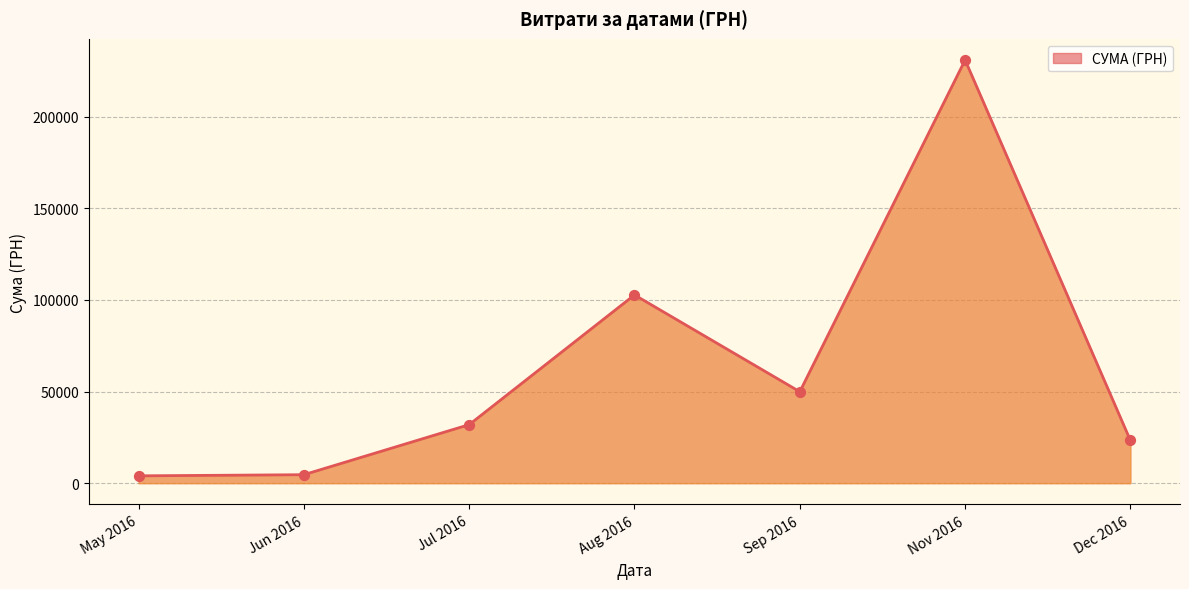

What is the ratio of the value at Nov 2016 to the value at Aug 2016?

2.2